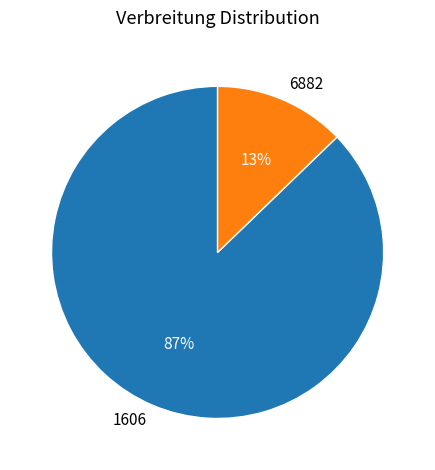

To the nearest percent, what is the difference between the largest and smallest slice percentages?

74%